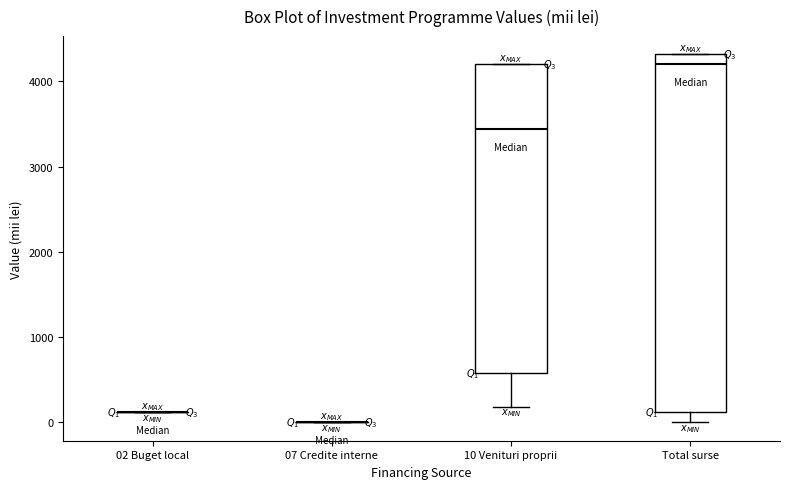

Which box is the tallest, from its lower edge to its upper edge?

Total surse